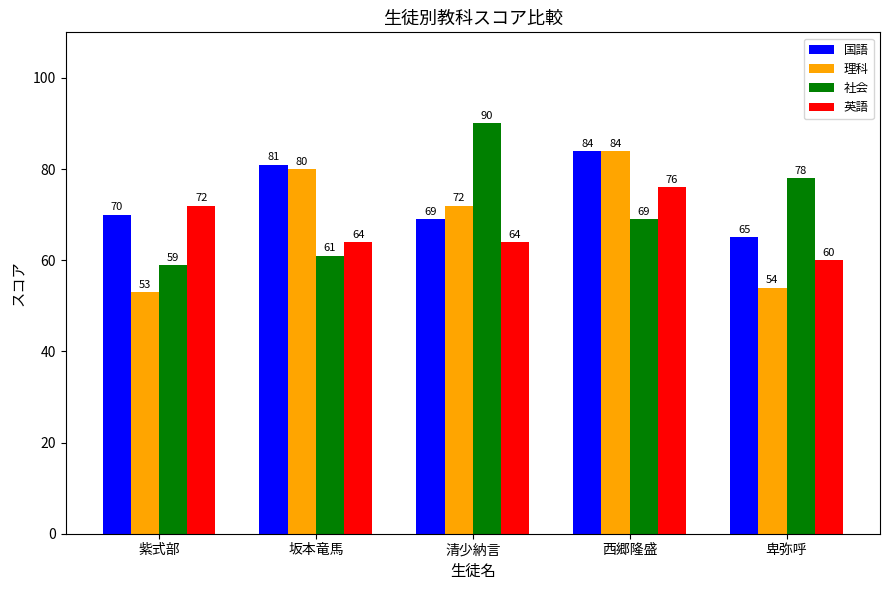

List the series in order of their overall mean, lowest first.

英語, 理科, 社会, 国語